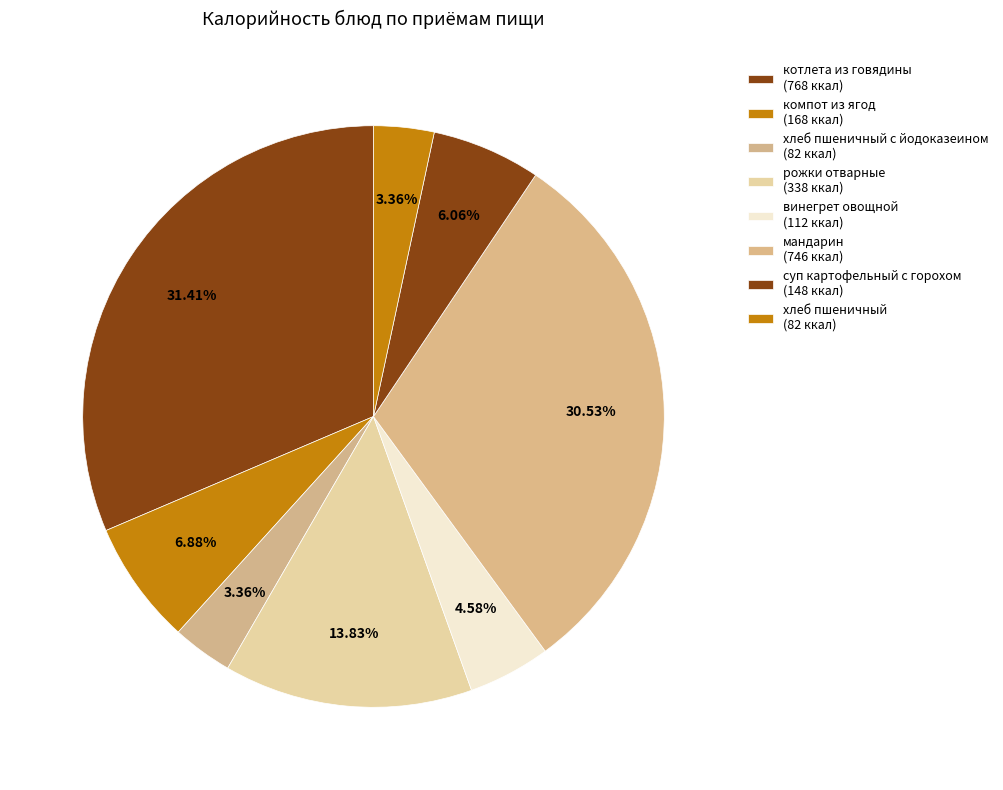

How many segments does this pie chart have?

8